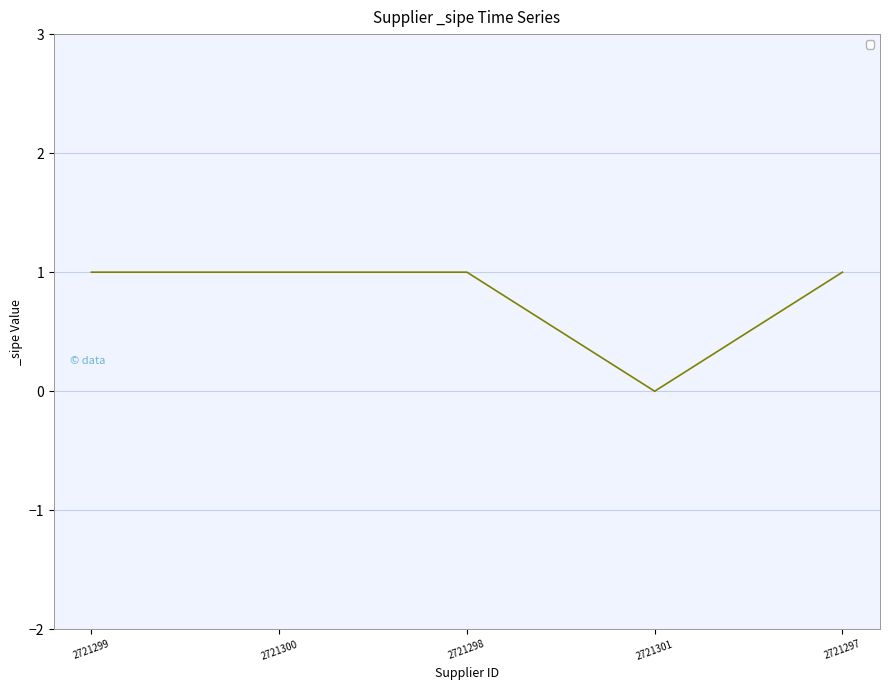

Which has a higher value, 2721301 or 2721298?

2721298